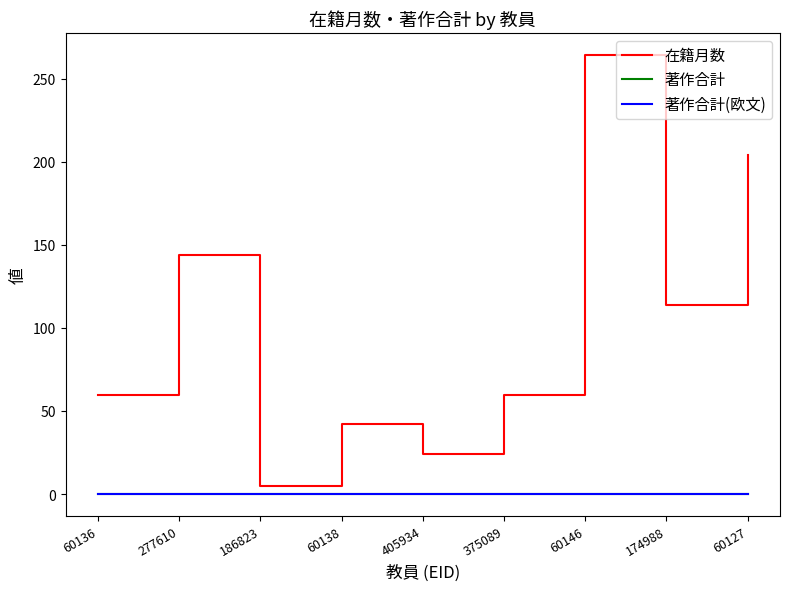

Is this an area chart (filled region under the line)?

No